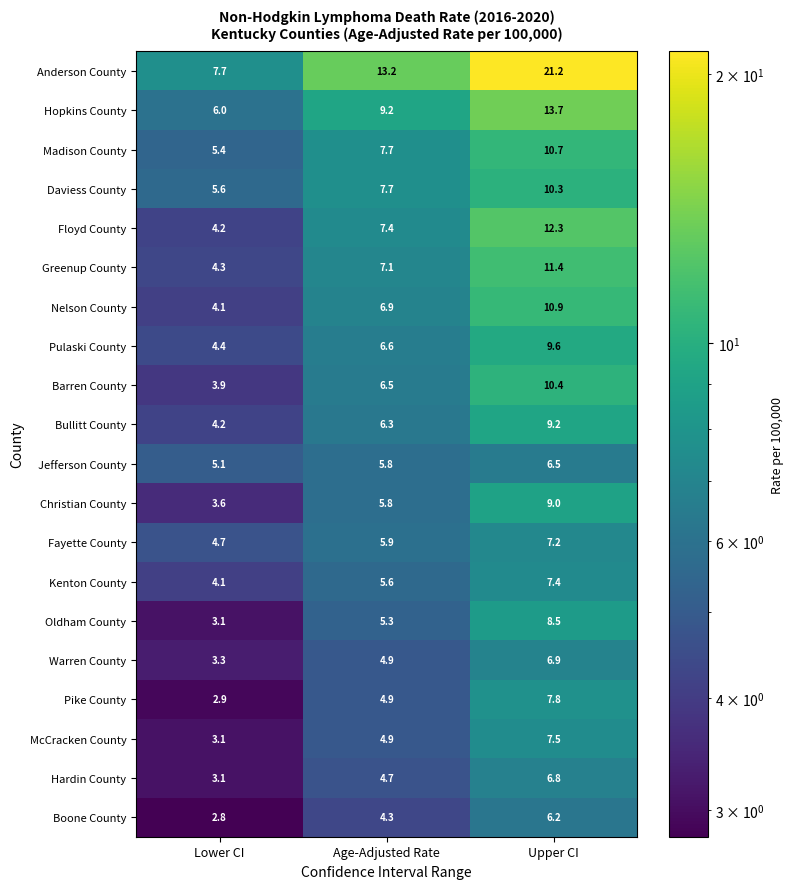

Which series has the widest spread of values?

Anderson County